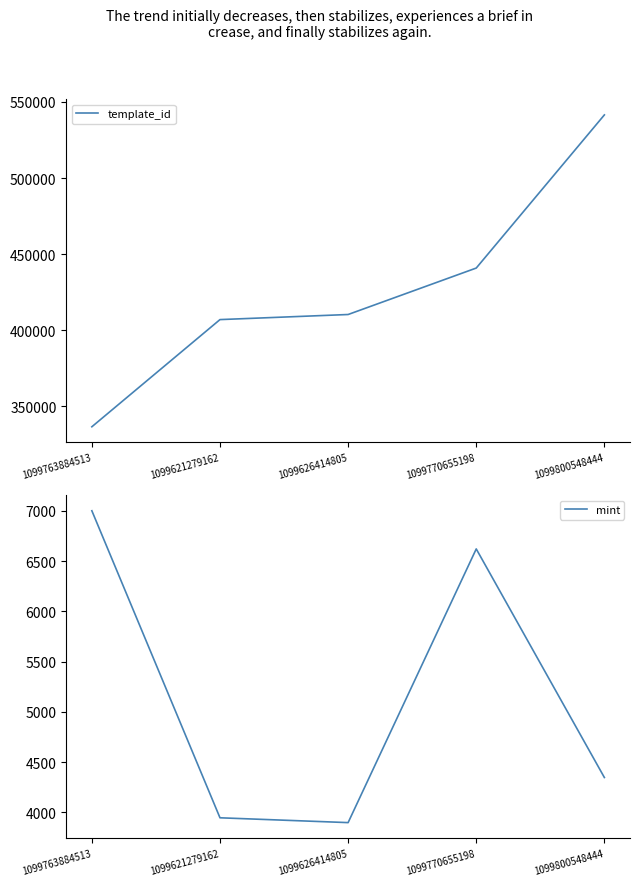

Which category has the lowest value across all series?

1099626414805